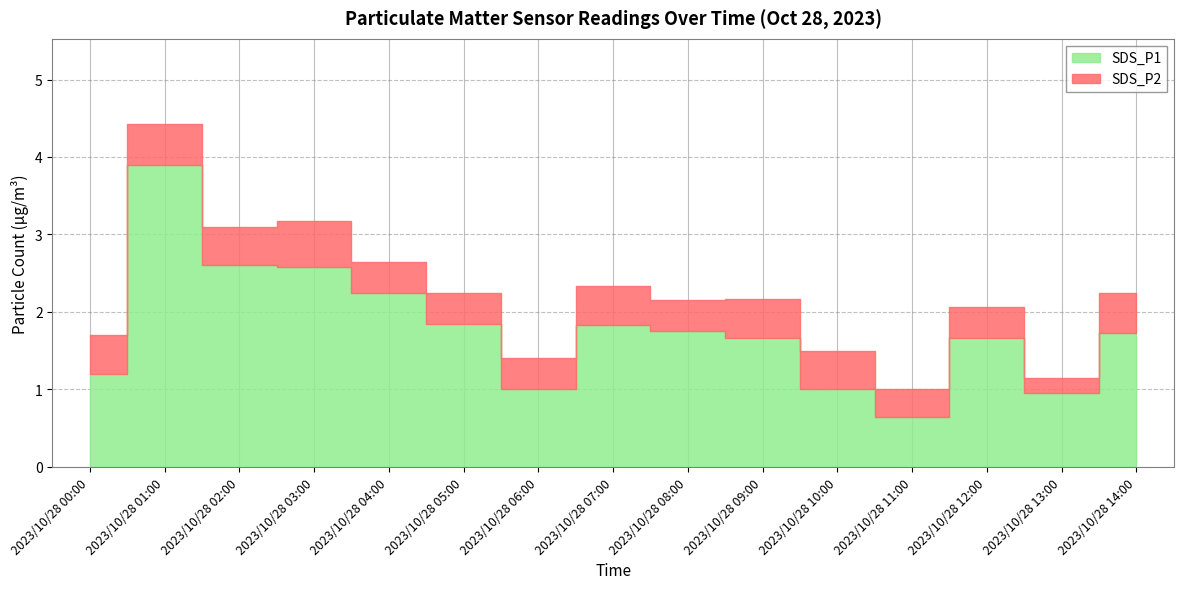

What is the difference between the SDS_P2 values at 2023/10/28 00:00 and 2023/10/28 08:00?

0.1